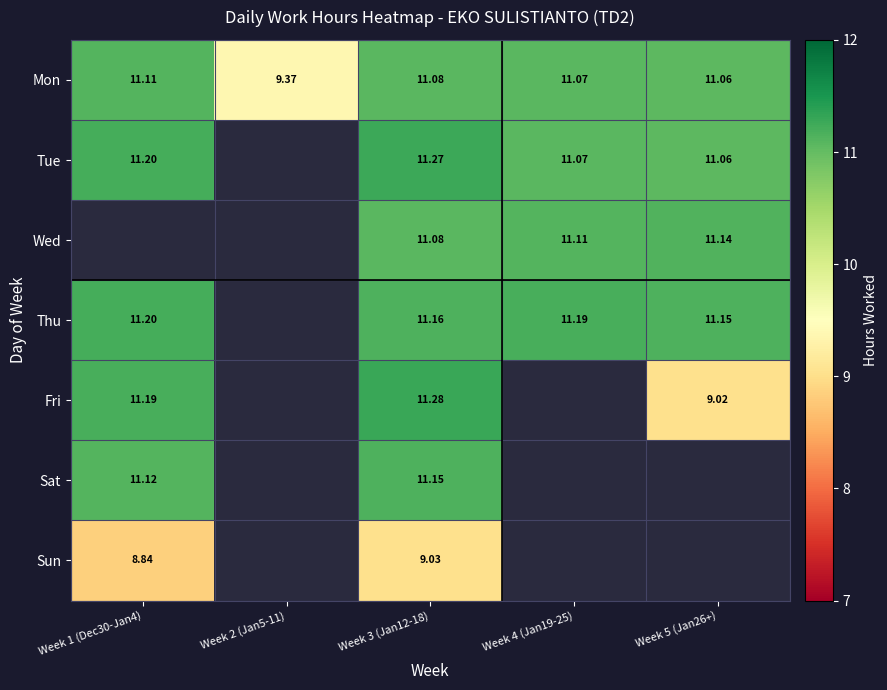

How many series are shown in this chart?

7